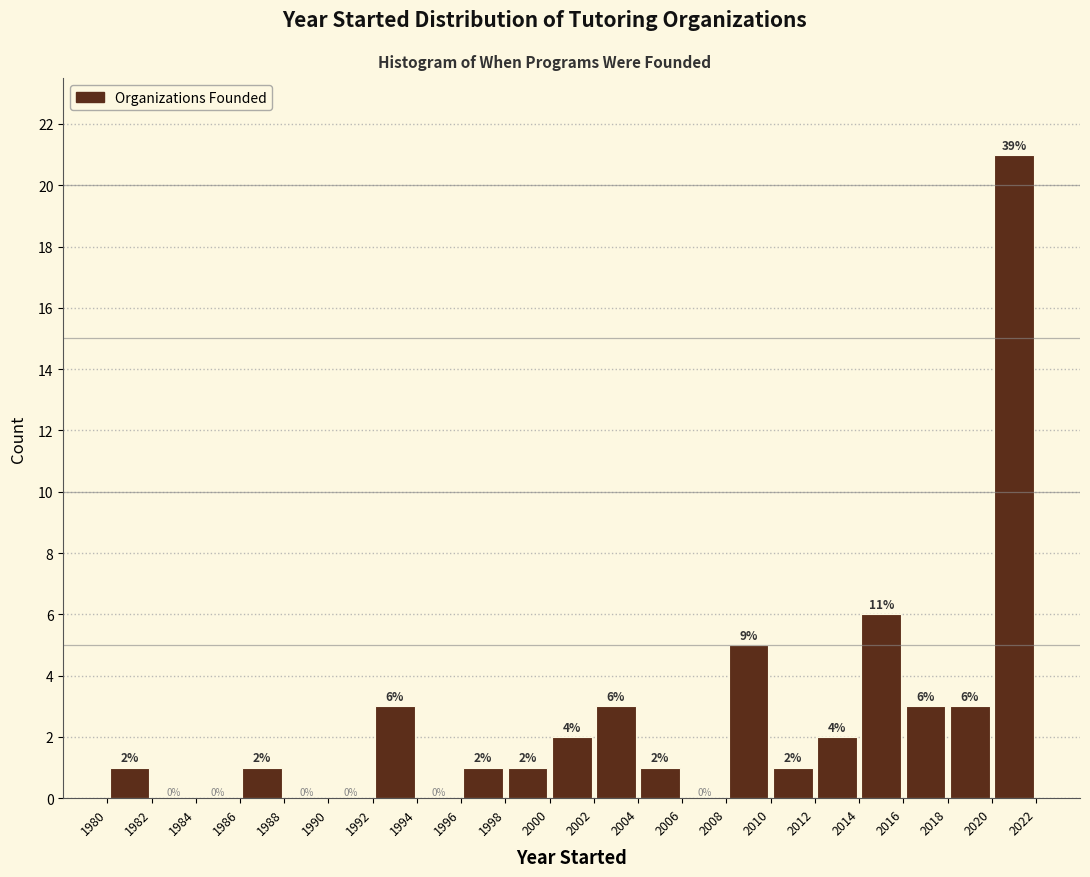

Over which range of the x-axis is the bar tallest?

2020 to 2022